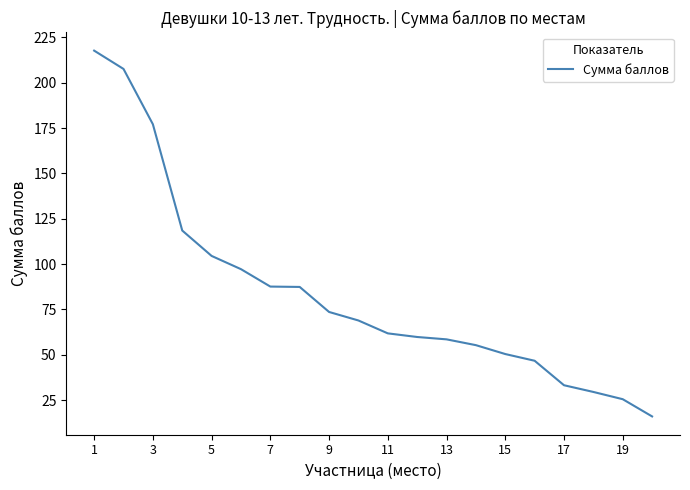

What is the greatest value displayed?

217.7